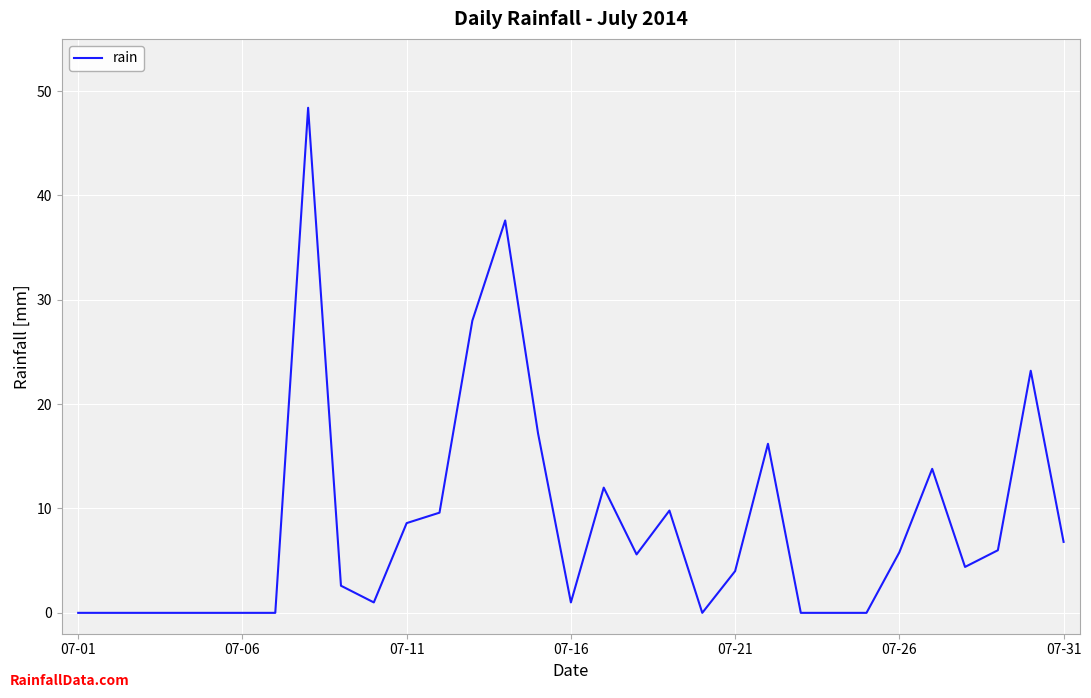

What is the greatest value displayed?

48.4